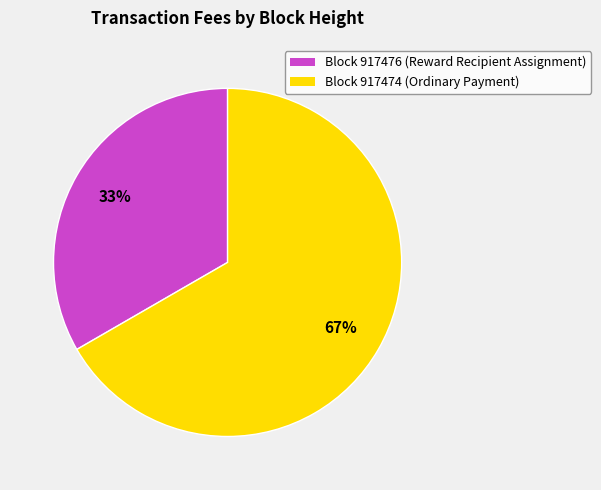

Is it true that Block 917476 (Reward Recipient Assignment) is 33% of the pie?

True